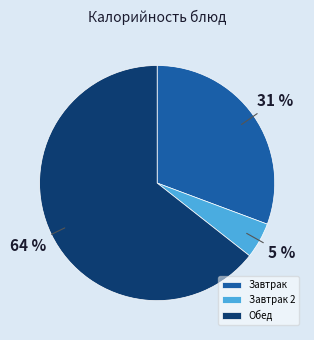

To the nearest percent, what is the average slice percentage?

33%